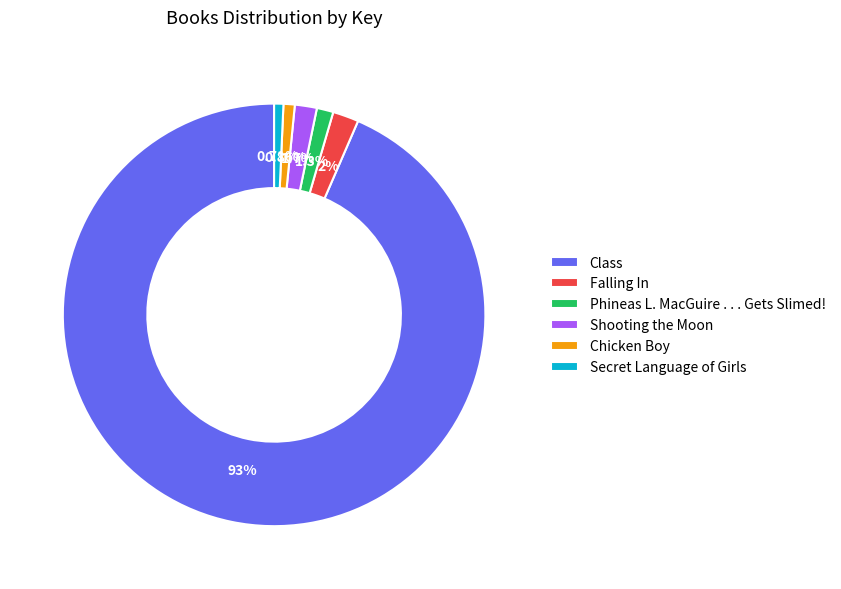

What is the ratio of the value at Class to the value at Falling In?

47.0